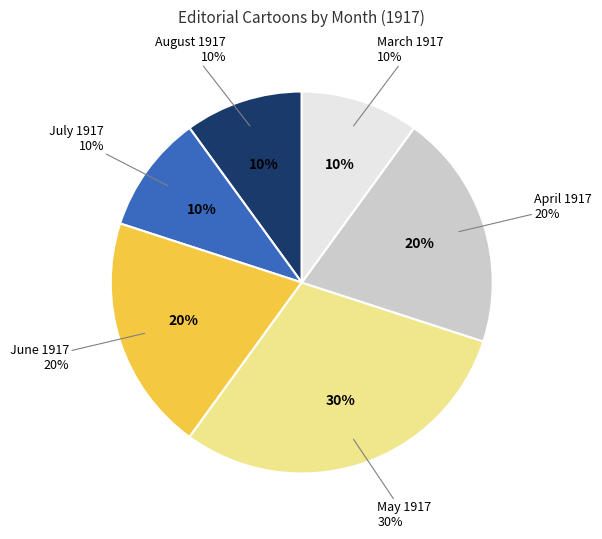

What is the ratio of the value at 1917 to the value at 1917?

1.0